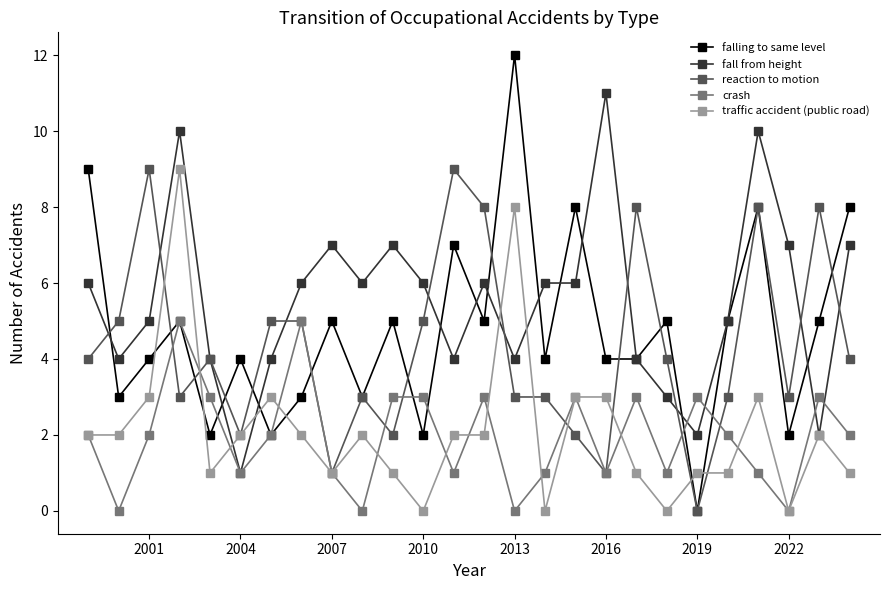

Which series has the widest spread of values?

falling to same level